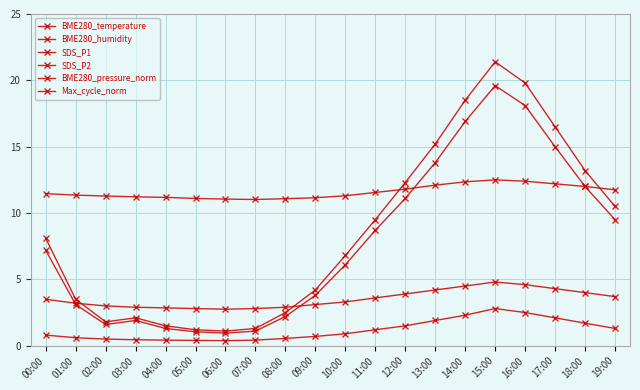

Is the value of BME280_pressure_norm at 13:00 greater than the value of BME280_temperature at 07:00?

No